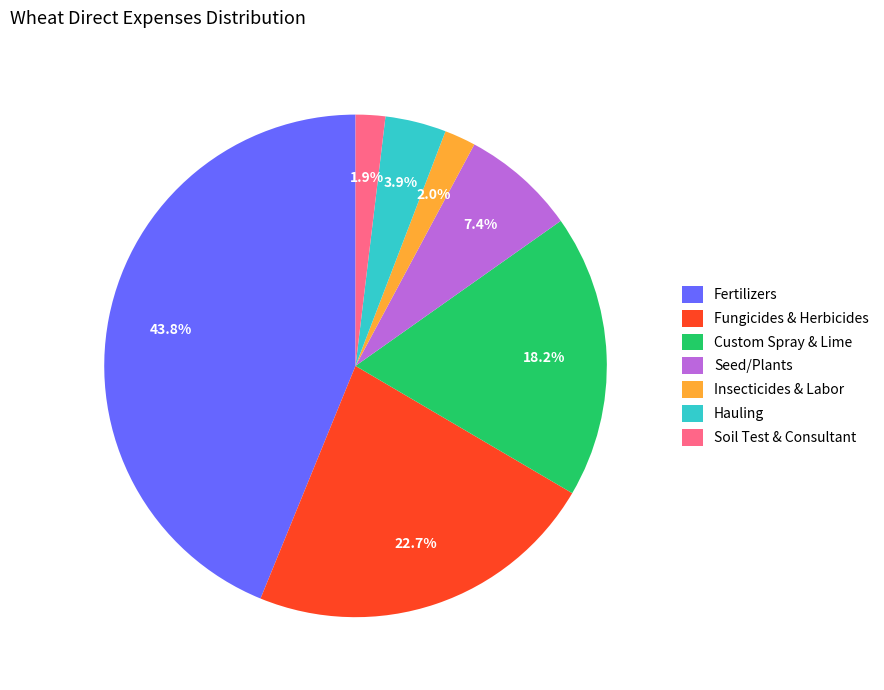

Count the number of slices in the pie.

7